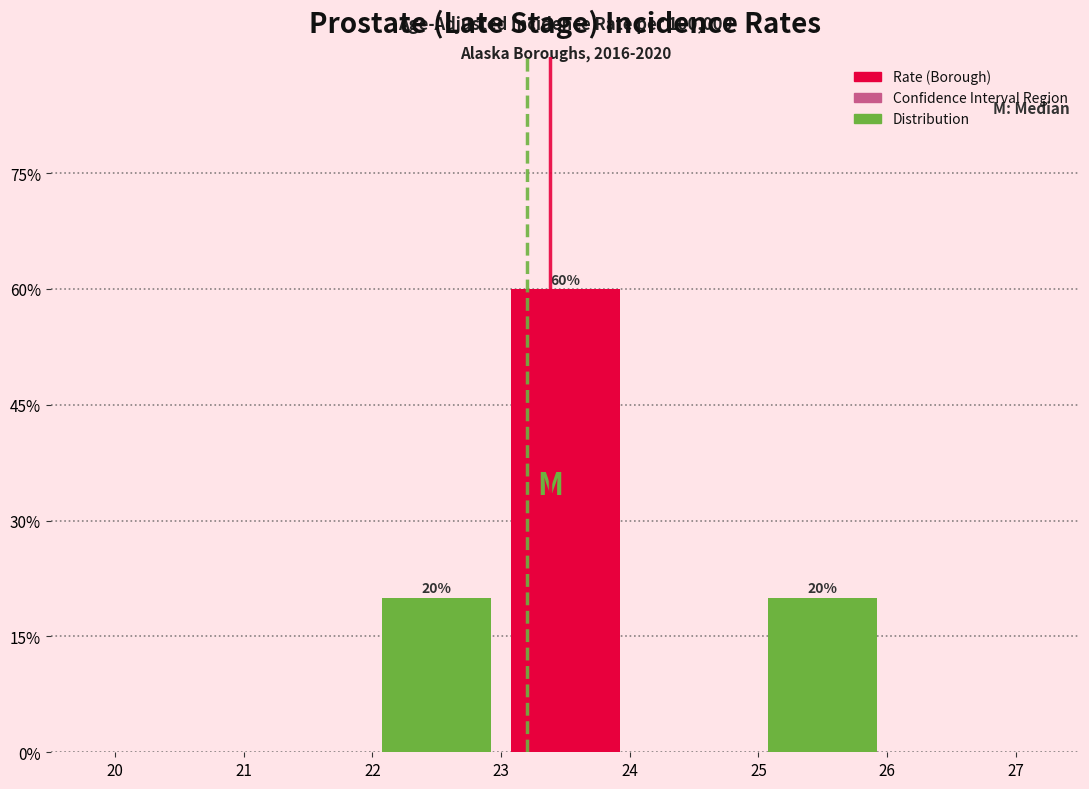

Over which range of the x-axis is the bar tallest?

23 to 24